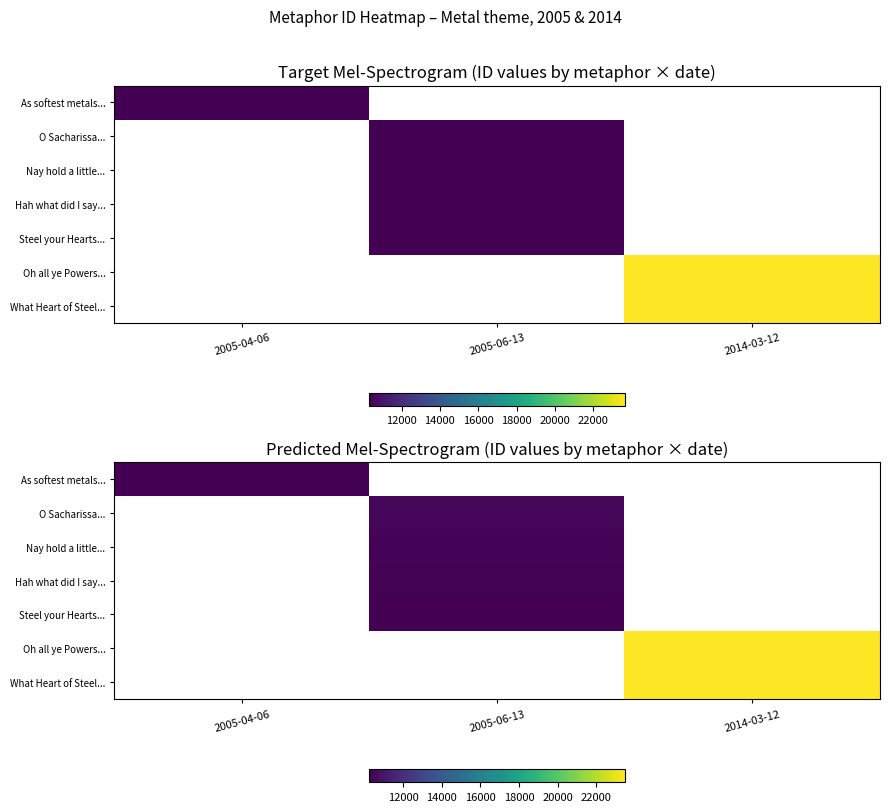

List the series in order of their peak value, lowest first.

As softest metals..., O Sacharissa..., Nay hold a little..., Hah what did I say..., Steel your Hearts..., Oh all ye Powers..., What Heart of Steel...